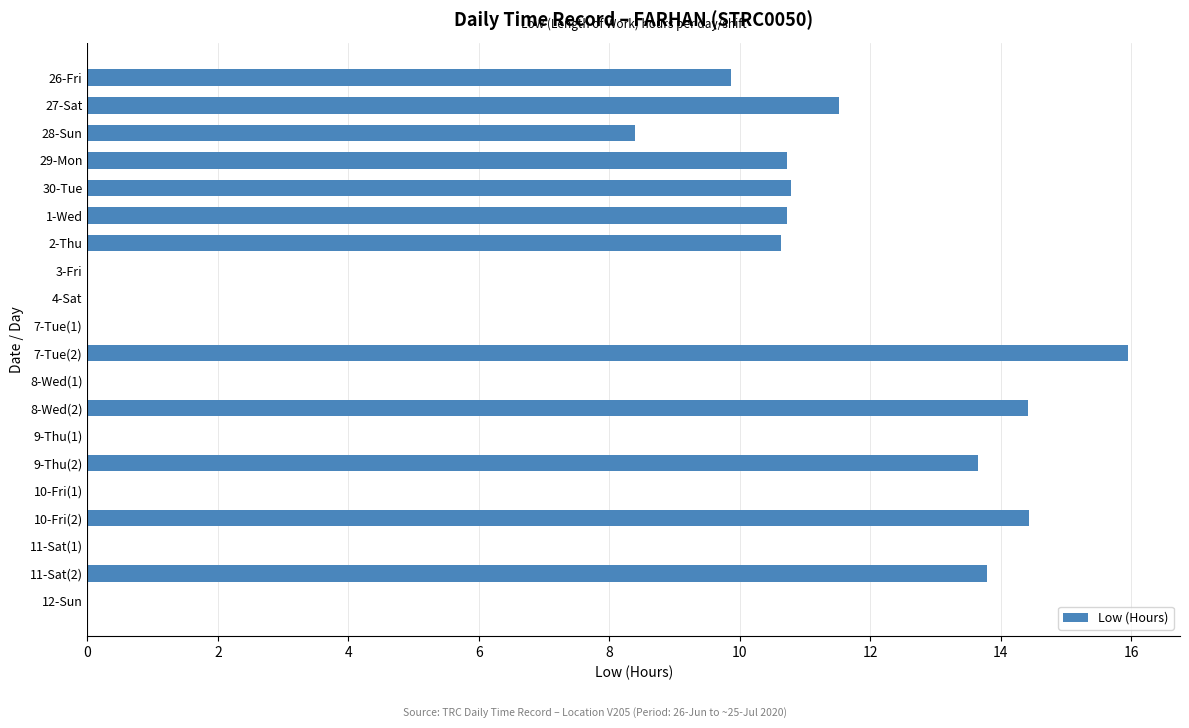

Is it true that the value at 8-Wed(1) is -7.9?

False